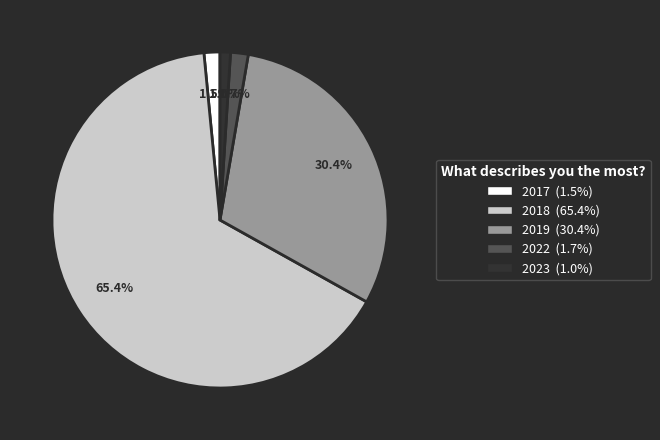

Is there any slice that represents more than half of the pie?

Yes